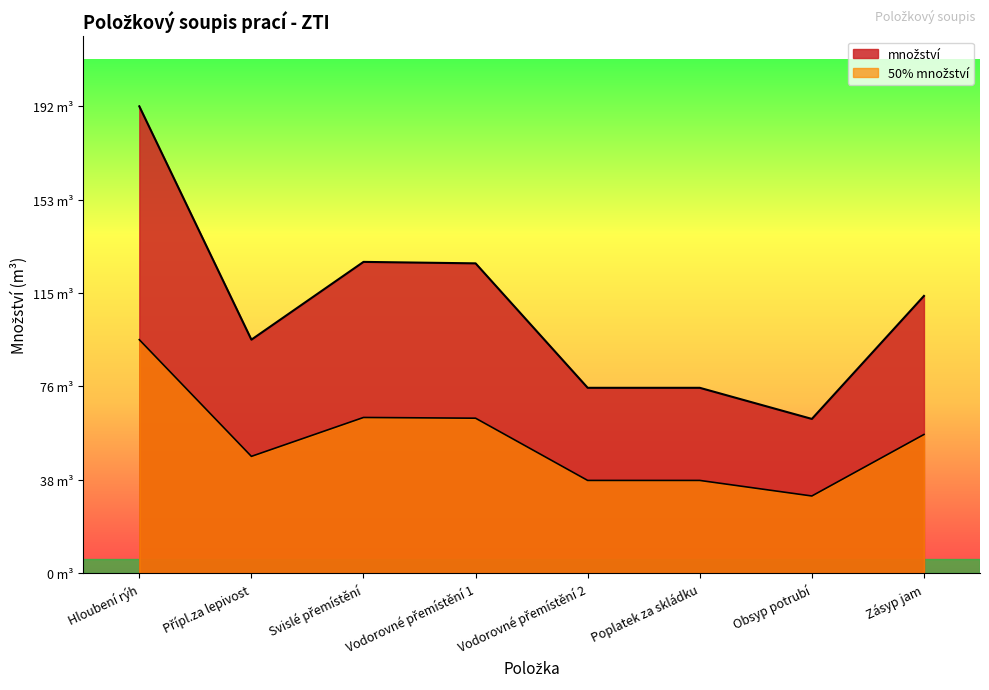

What is the sum of all values?

873.2